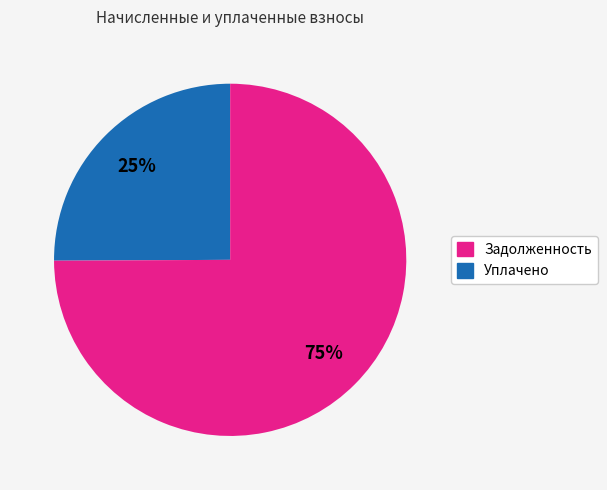

Is there any slice that represents more than half of the pie?

Yes